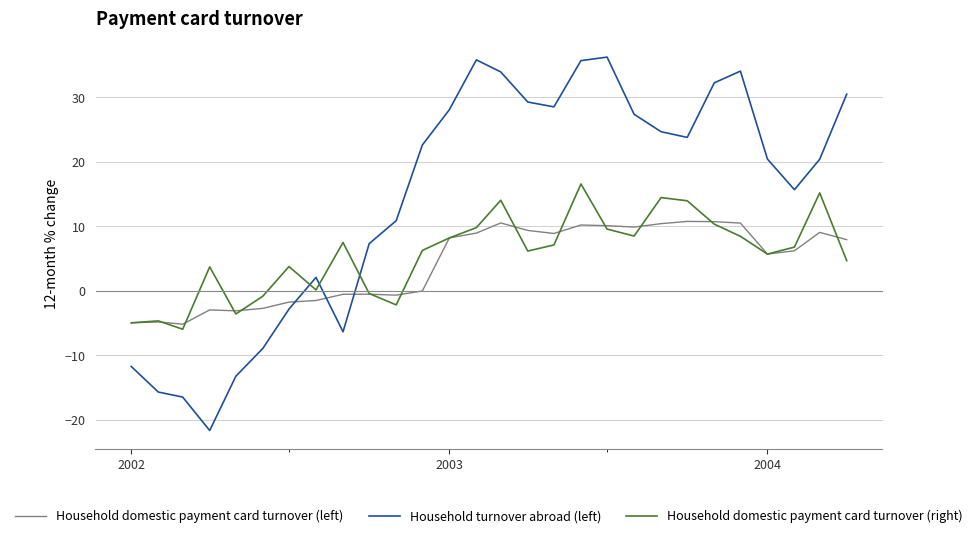

What is the maximum value for Household domestic payment card turnover (right)?

16.6